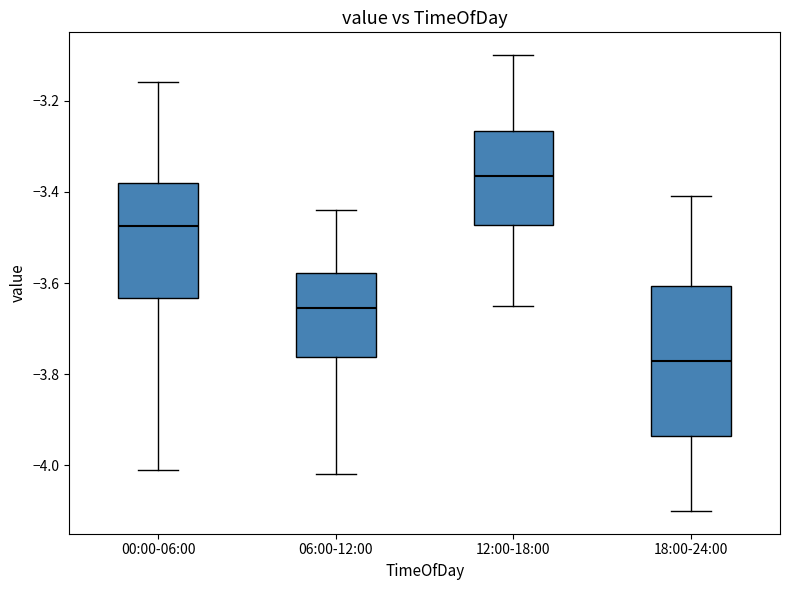

Reading left to right, read every box against the y-axis: the position of its median line, the range the box covers, and the ends of its whiskers. The values are not printed on the chart, so give them approximately, as read against the axis.

00:00-06:00: median -3.48, box -3.64 to -3.38, whiskers -4.00 to -3.16
06:00-12:00: median -3.66, box -3.76 to -3.58, whiskers -4.02 to -3.44
12:00-18:00: median -3.36, box -3.48 to -3.26, whiskers -3.64 to -3.10
18:00-24:00: median -3.76, box -3.94 to -3.60, whiskers -4.10 to -3.40